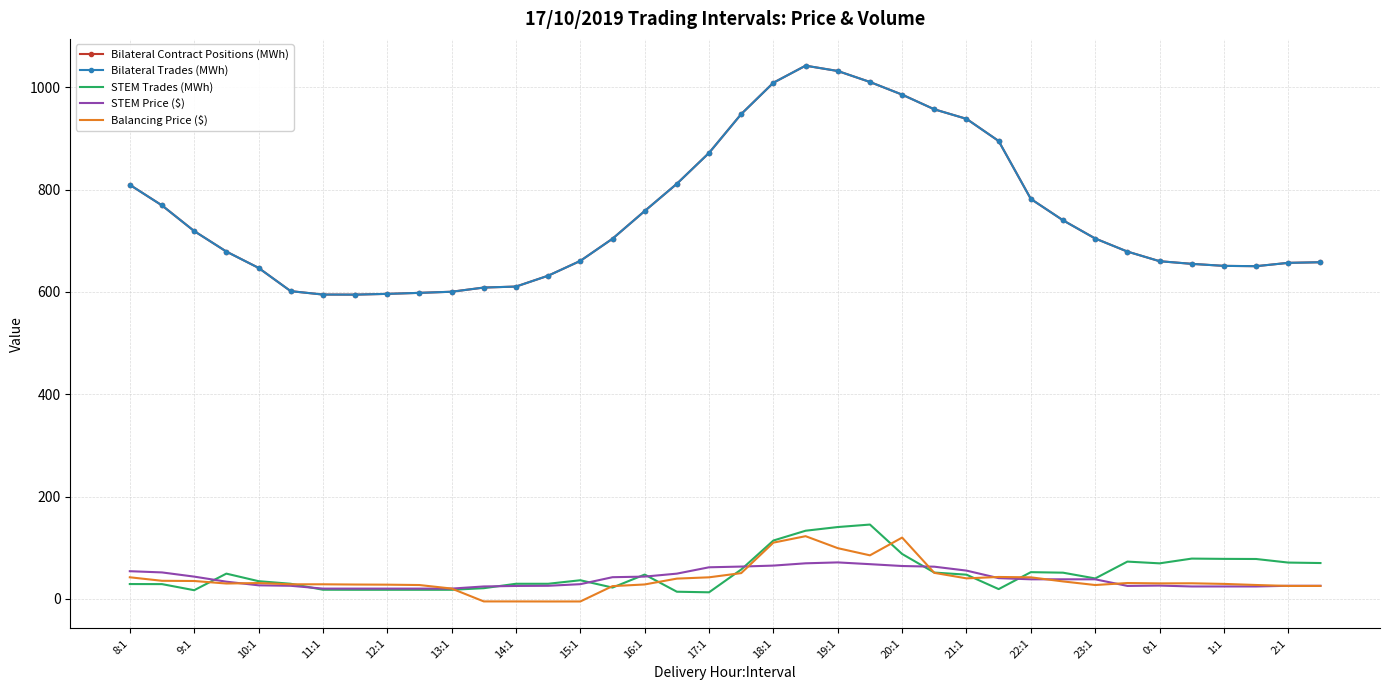

What is the difference between the maximum and minimum values in the STEM Price ($) series?

51.2